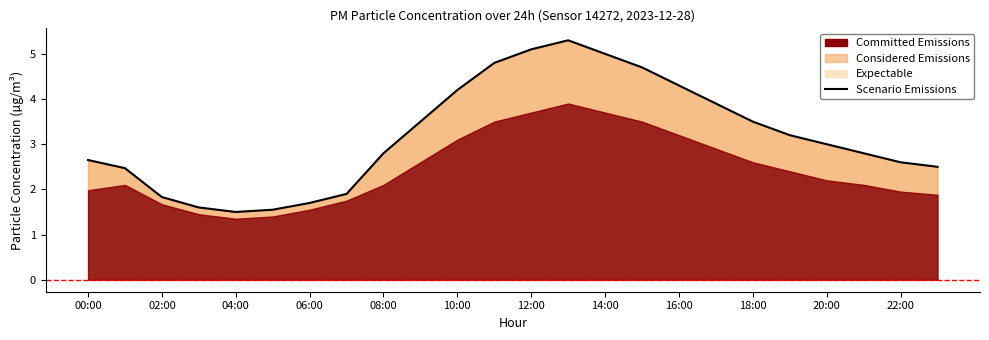

The value at 19 is 1.4. True or false?

False